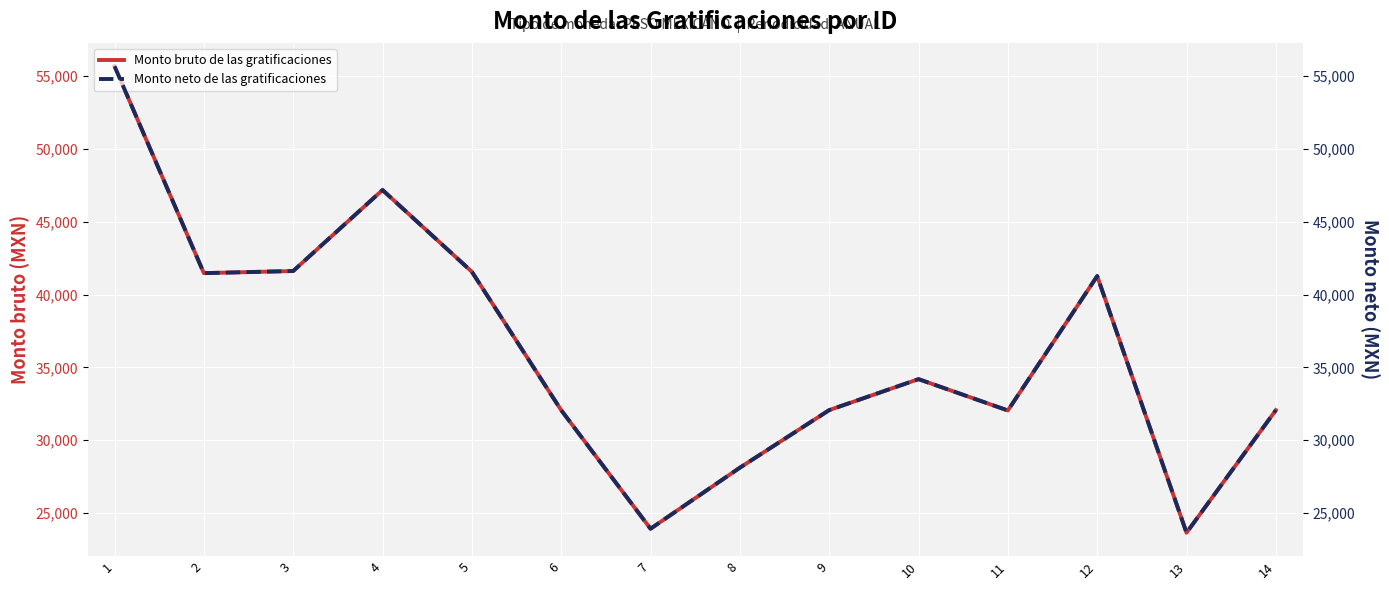

Which series has the largest range (max minus min)?

Monto bruto de las gratificaciones